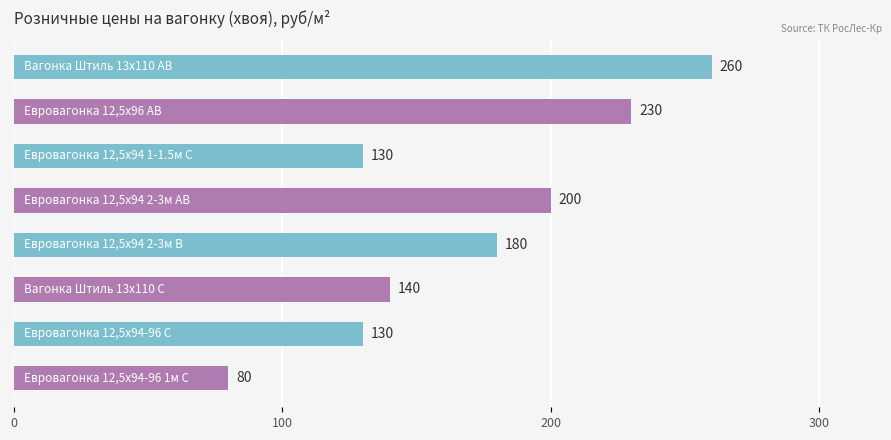

What is the maximum value shown in the chart?

260